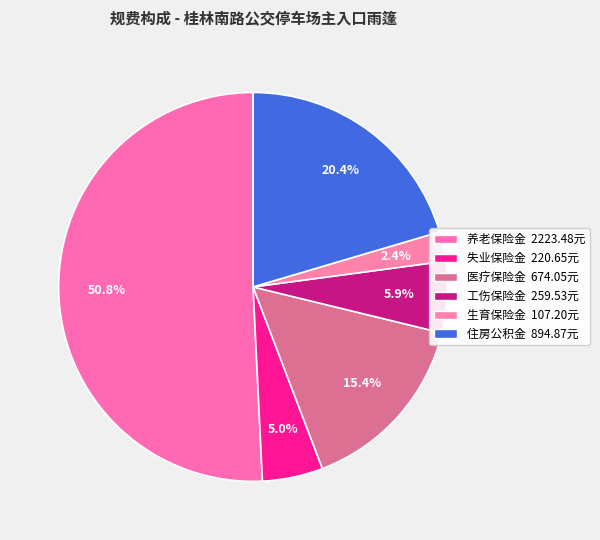

How many slices are in this pie chart?

6